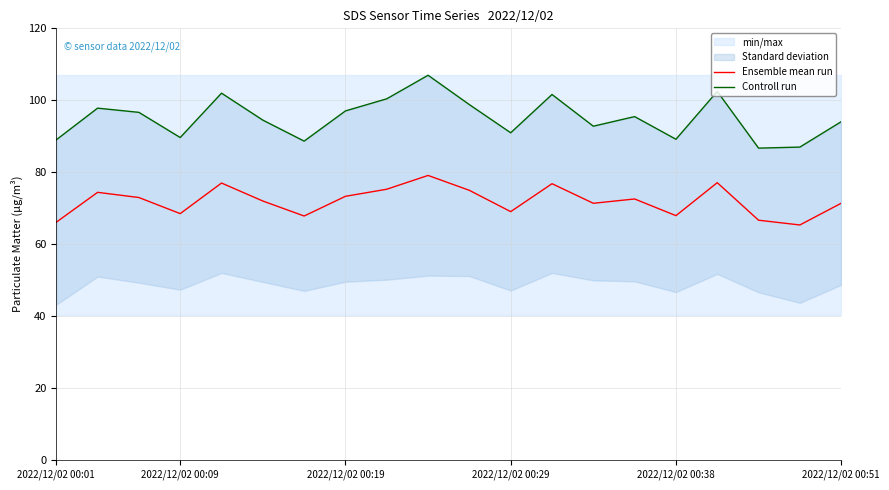

Which series has the largest range (max minus min)?

Controll run